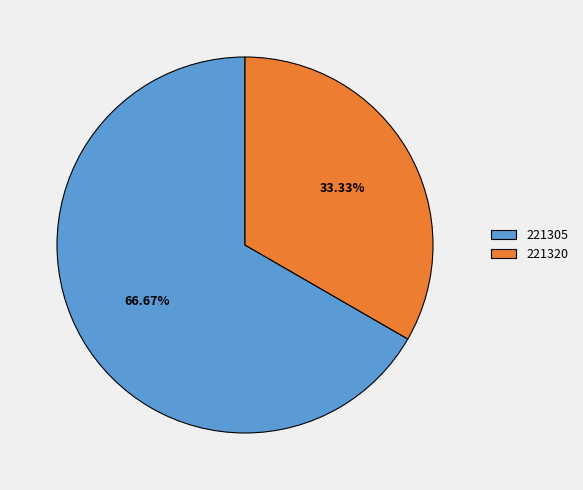

How much of the chart is everything except 221305?

33.3%